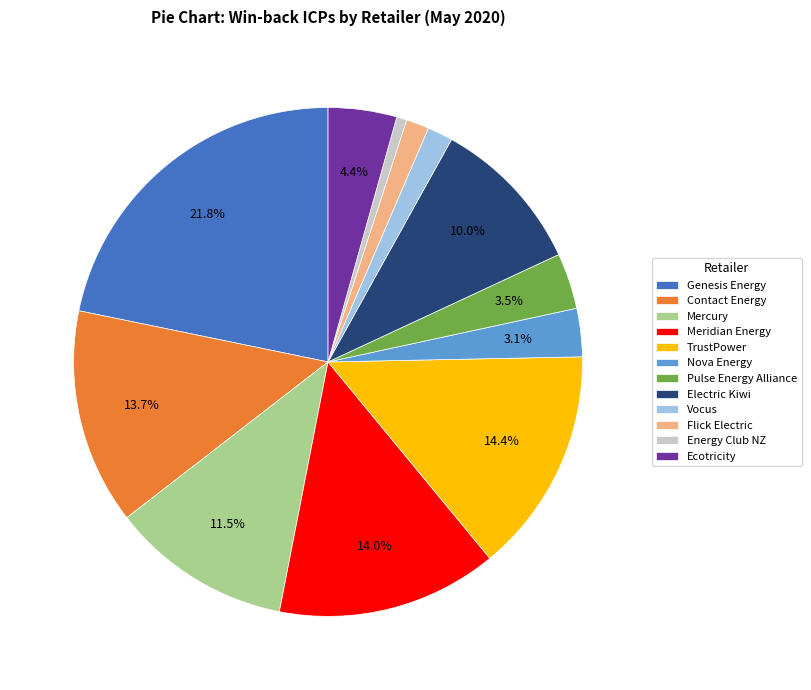

To the nearest percent, what portion does Meridian Energy represent?

14%